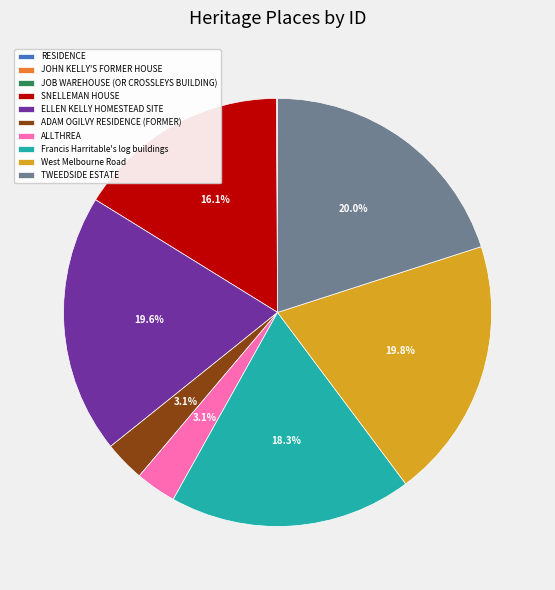

Which has a higher value, TWEEDSIDE ESTATE or Francis Harritable's log buildings?

TWEEDSIDE ESTATE